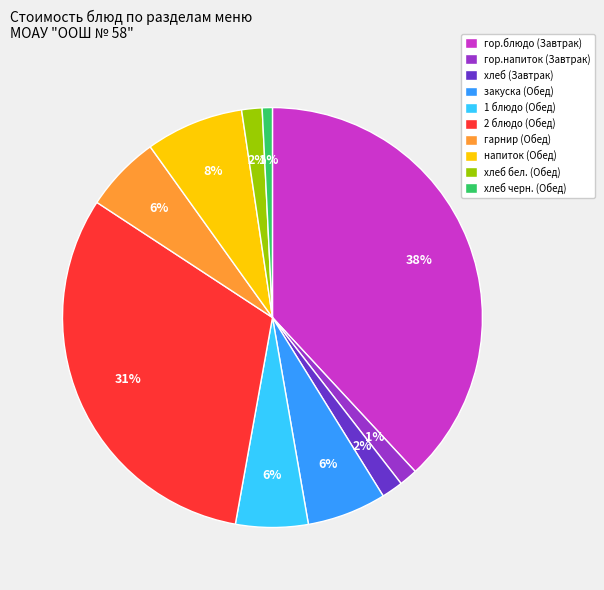

To the nearest percent, what portion does гор.напиток (Завтрак) represent?

1%